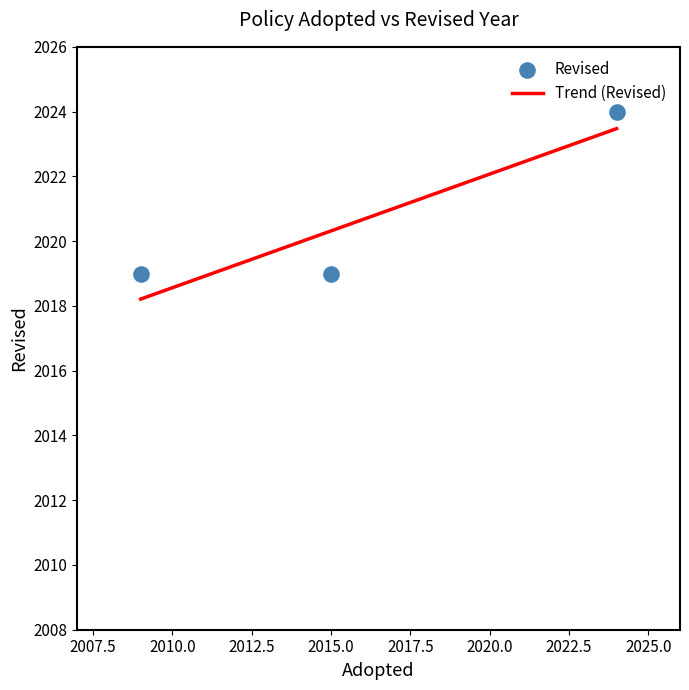

What is the change in value from 2009 to 2024?

+5